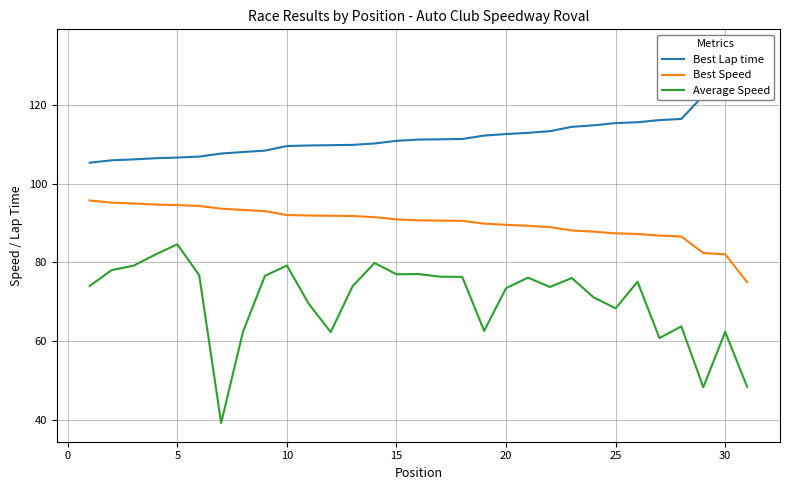

Which series has the widest spread of values?

Average Speed